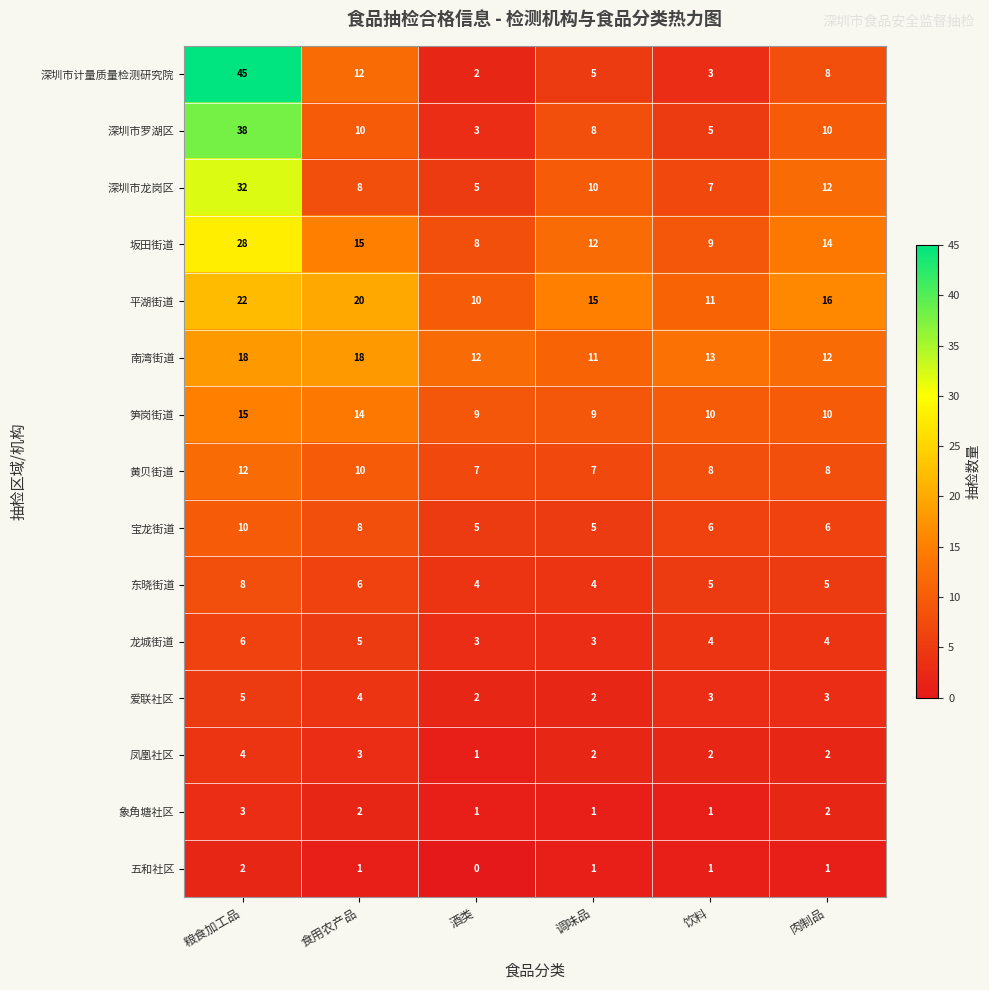

What is the total value across all series at 粮食加工品?

248